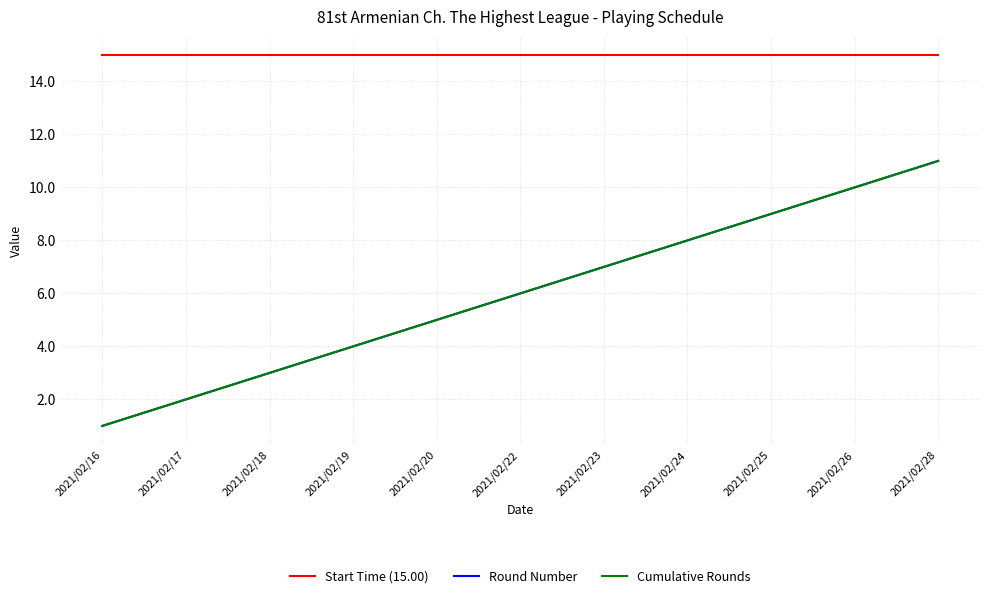

What is the maximum value shown in the chart?

15